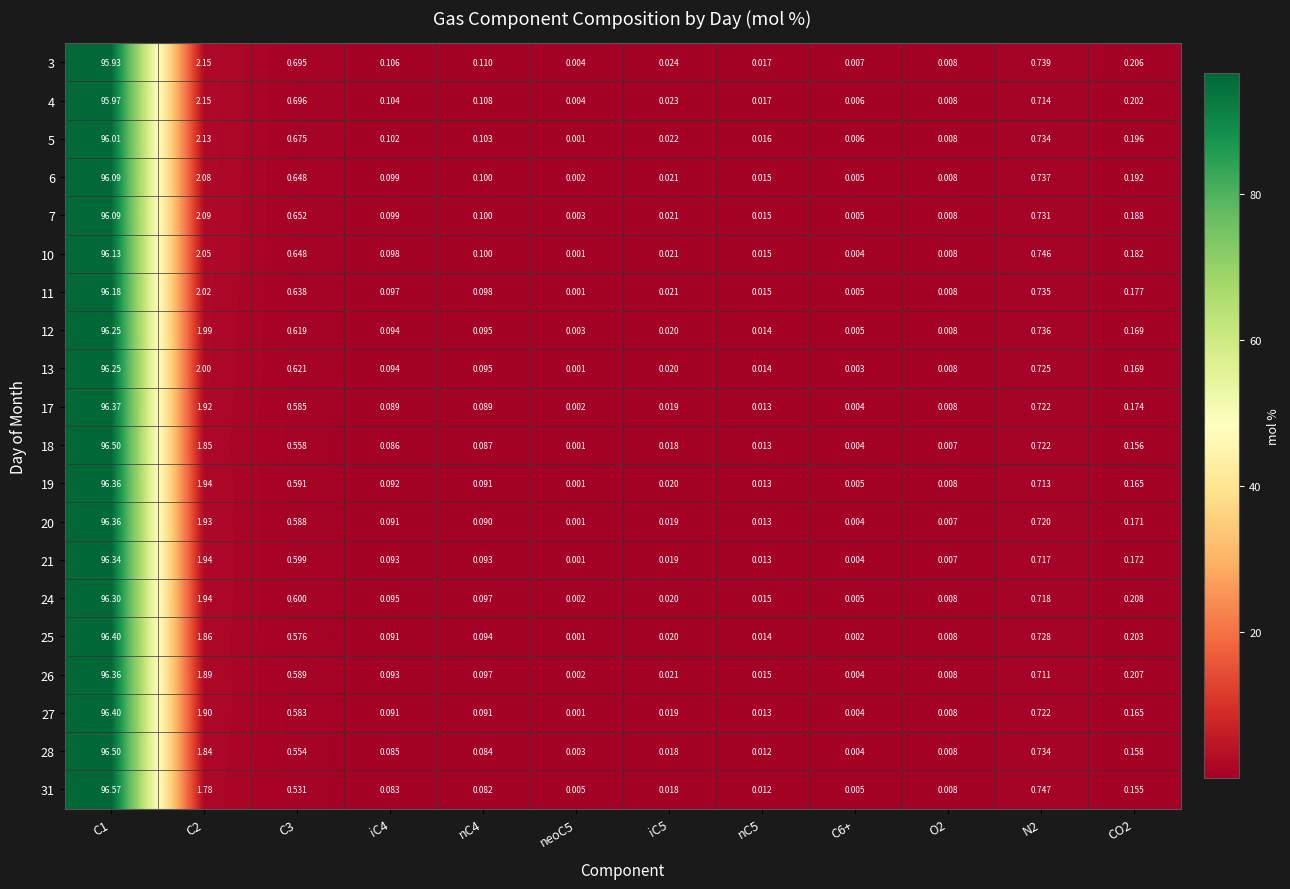

Rank the series at C3 from lowest to highest value.

31, 28, 18, 25, 27, 17, 20, 26, 19, 21, 24, 12, 13, 11, 6, 10, 7, 5, 3, 4